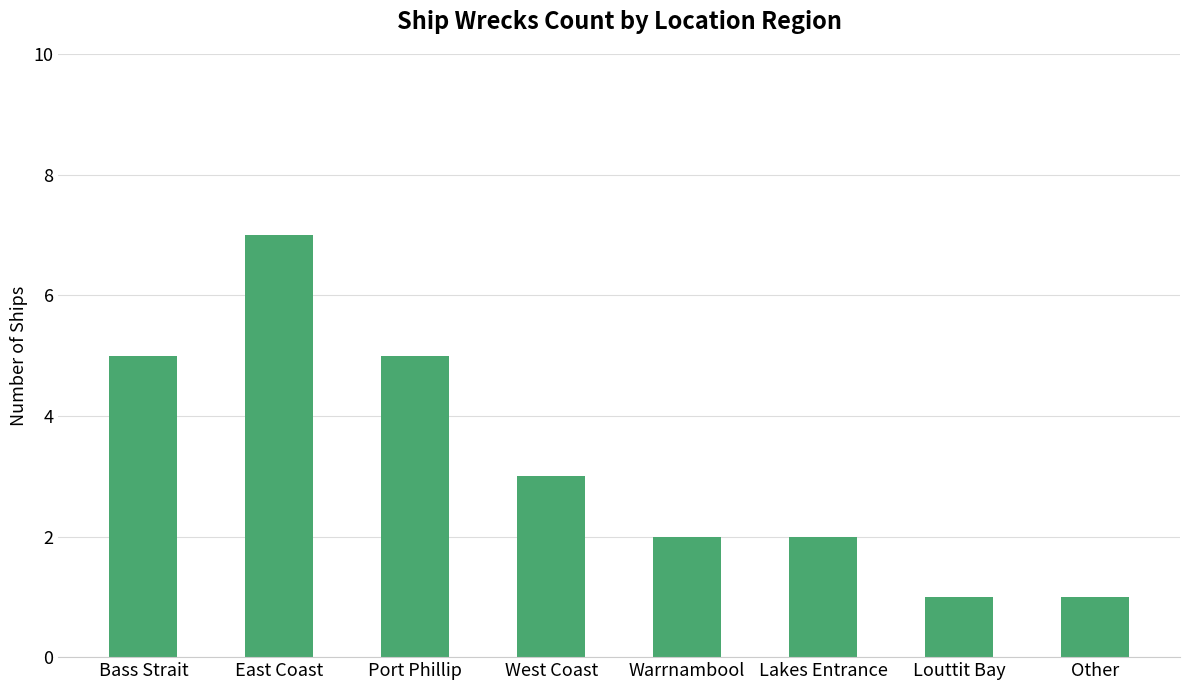

What is the difference between the maximum and minimum values?

6